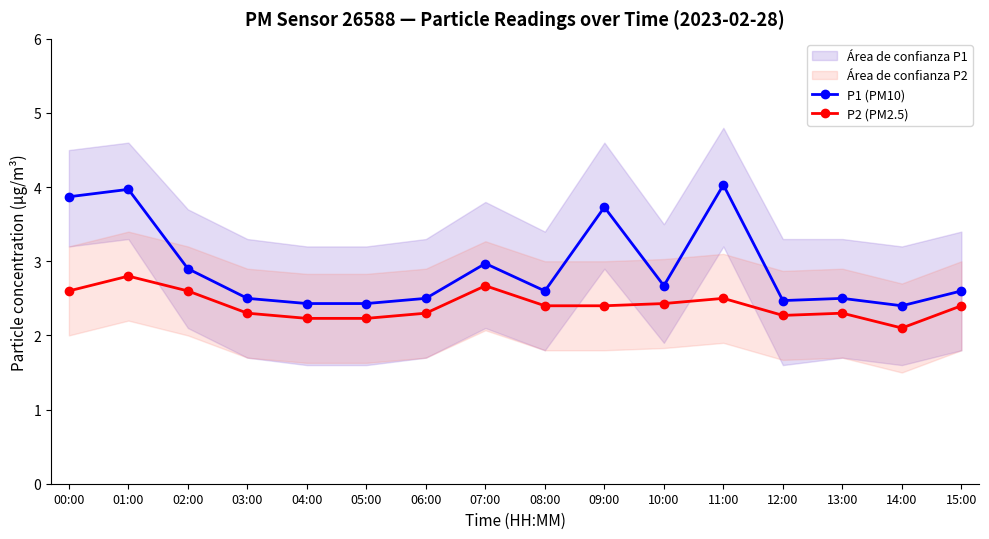

How many P2 (PM2.5) values are between 2 and 3?

16